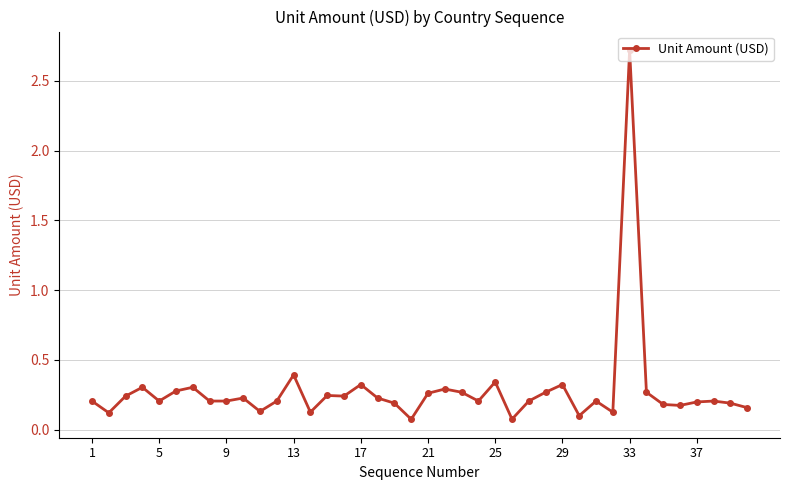

What is the difference between the maximum and minimum values?

2.6